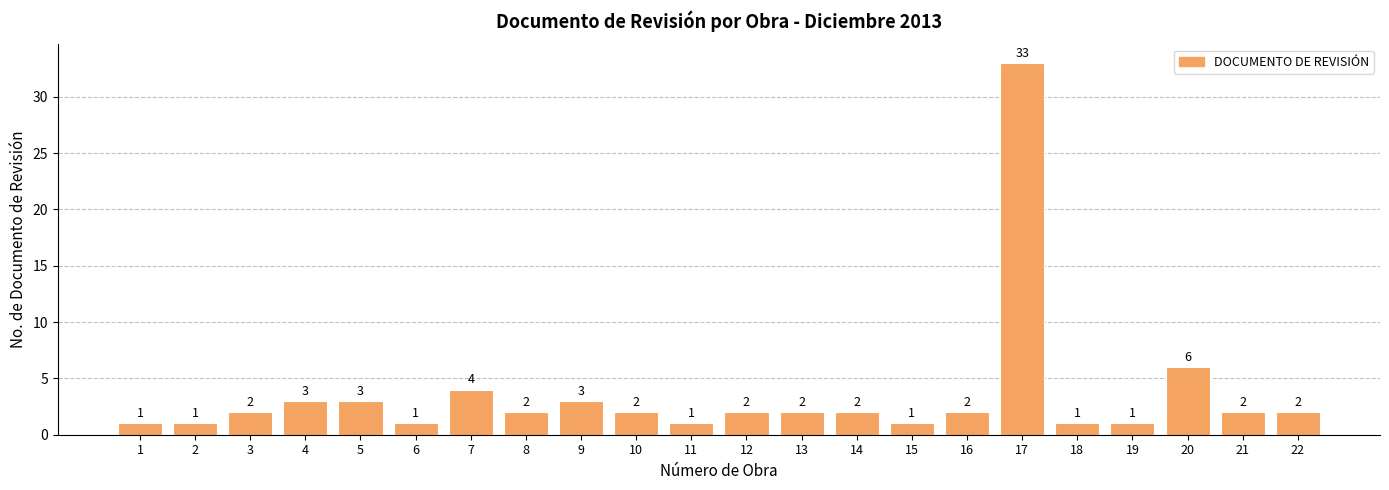

What is the change in value from 1 to 16?

+1